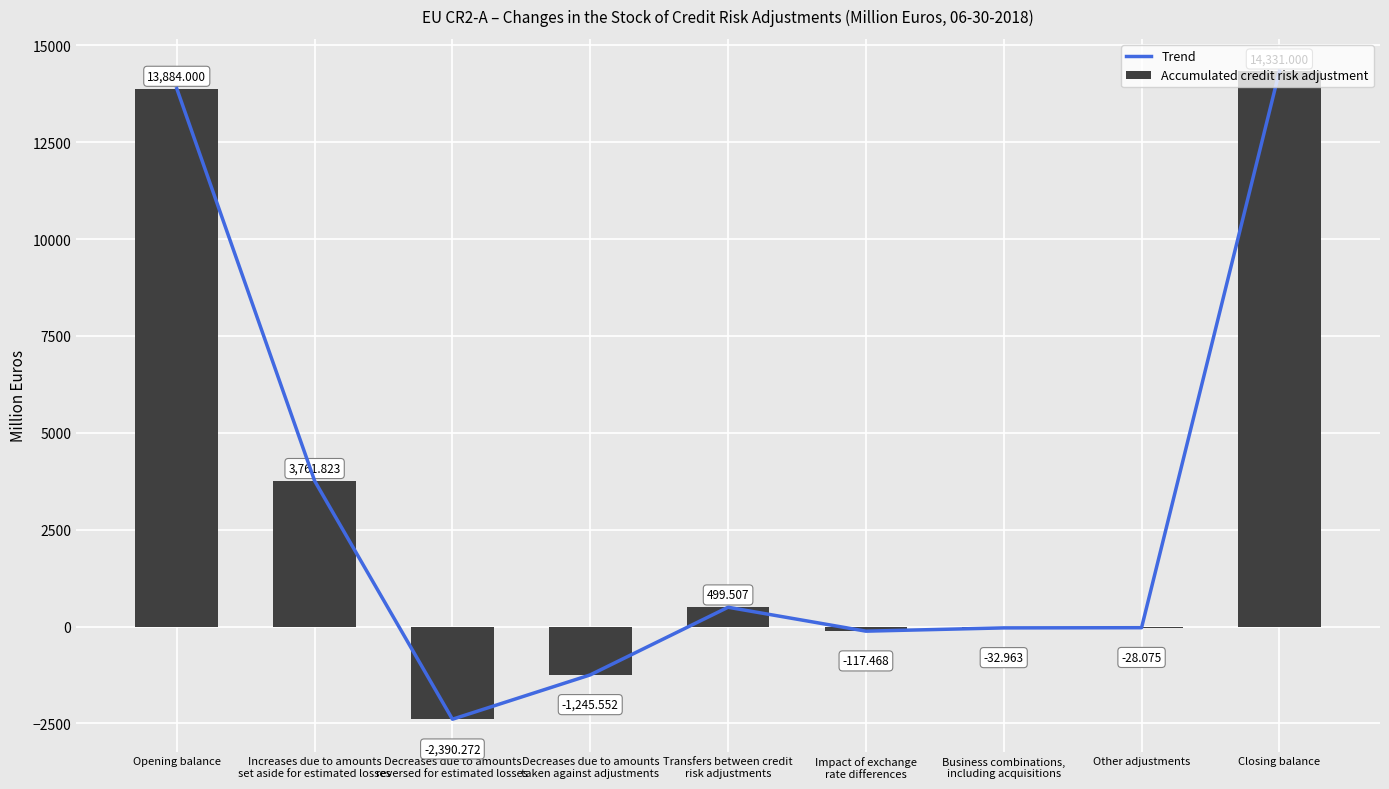

What is the difference between the Accumulated credit risk adjustment values at Opening balance and Decreases due to amounts
reversed for estimated losses?

16274.3